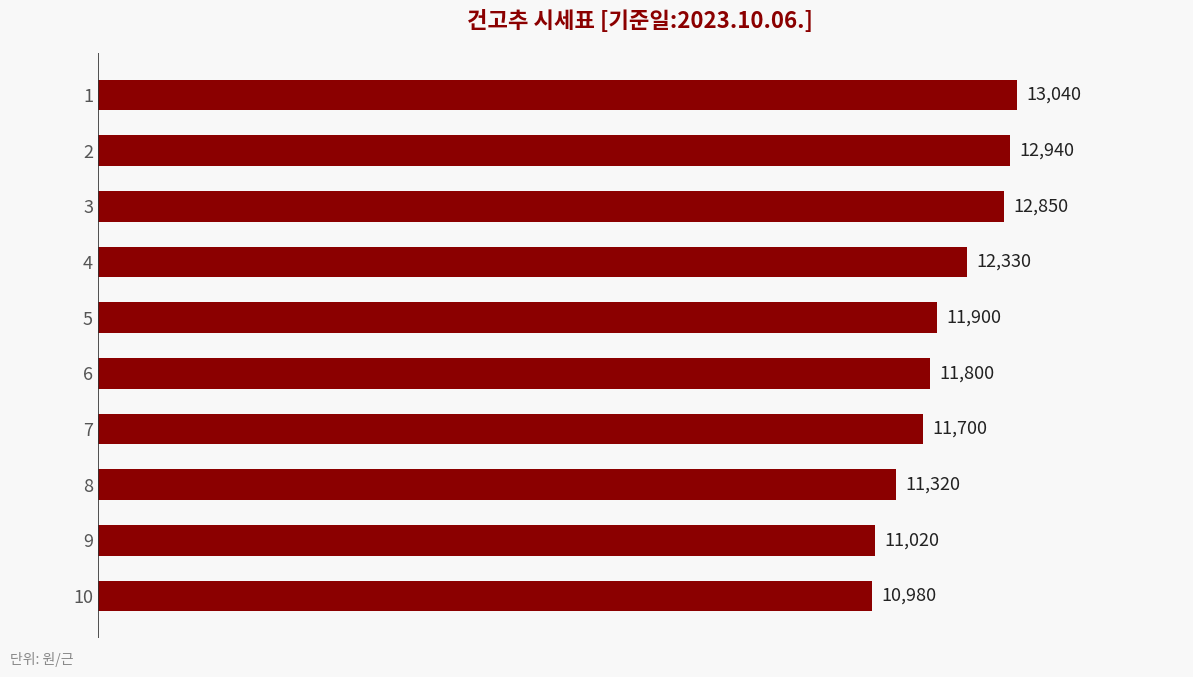

How many bars are there in total?

10